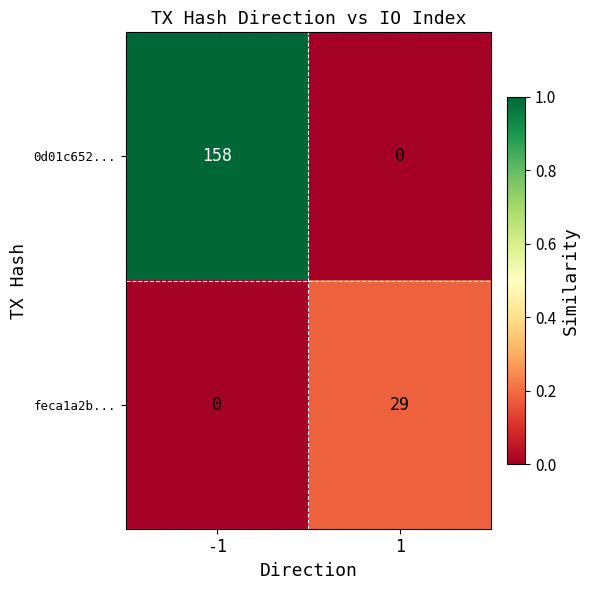

List the series in order of their peak value, highest first.

0d01c652..., feca1a2b...